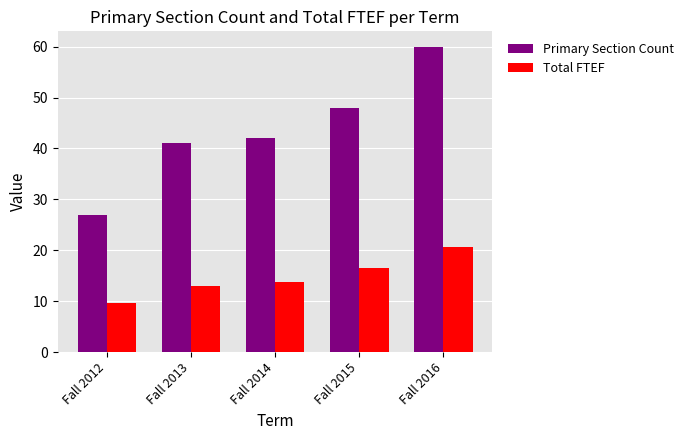

Is the value of Primary Section Count at Fall 2013 greater than the value of Total FTEF at Fall 2013?

Yes